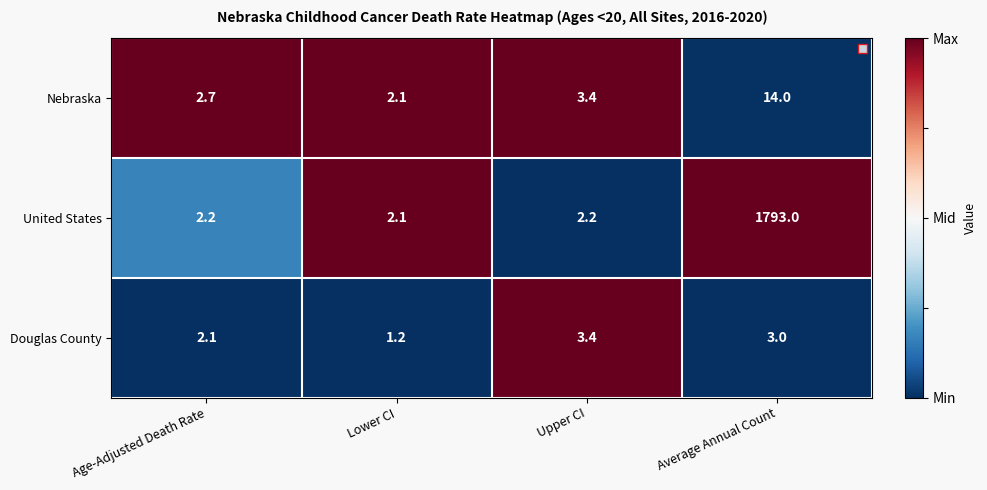

Rank the series by their maximum value, from highest to lowest.

United States, Nebraska, Douglas County